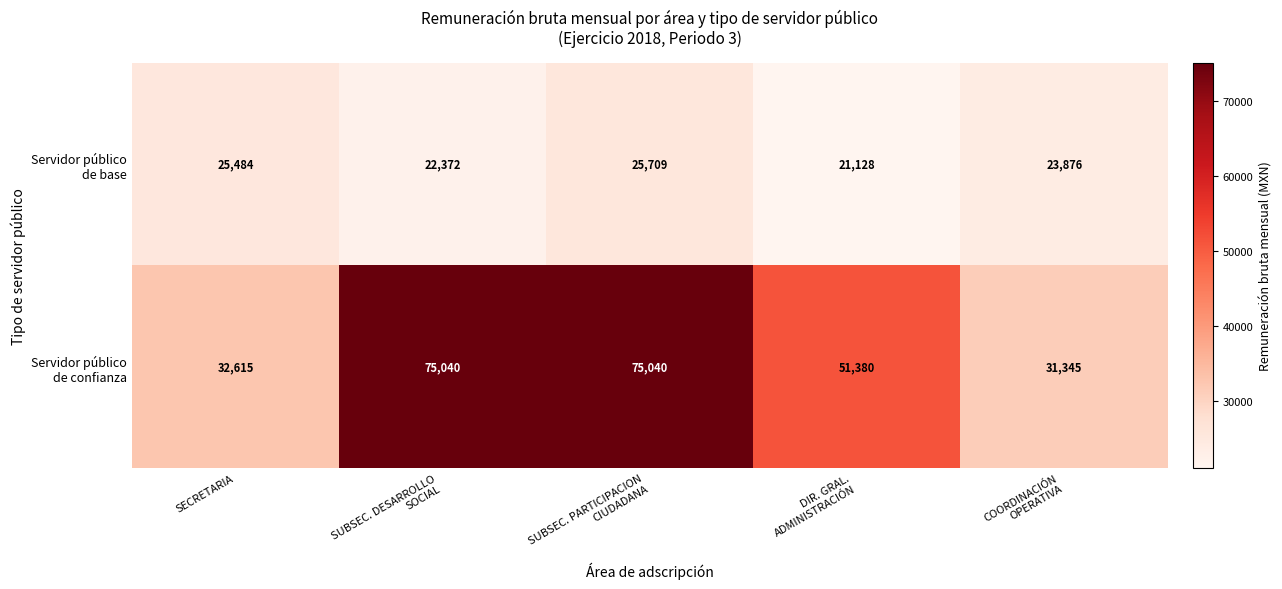

What is the greatest value displayed?

75040